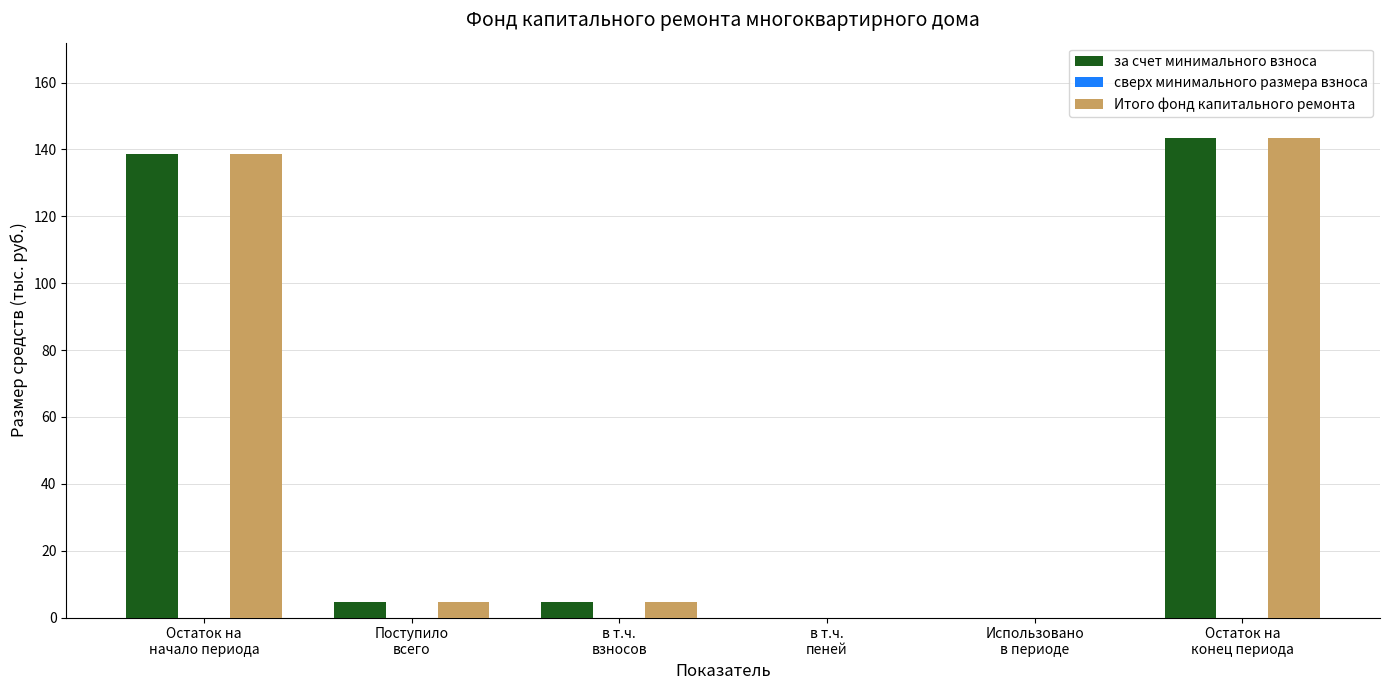

What is the approximate value of Итого фонд капитального ремонта at Поступило
всего?

4.8